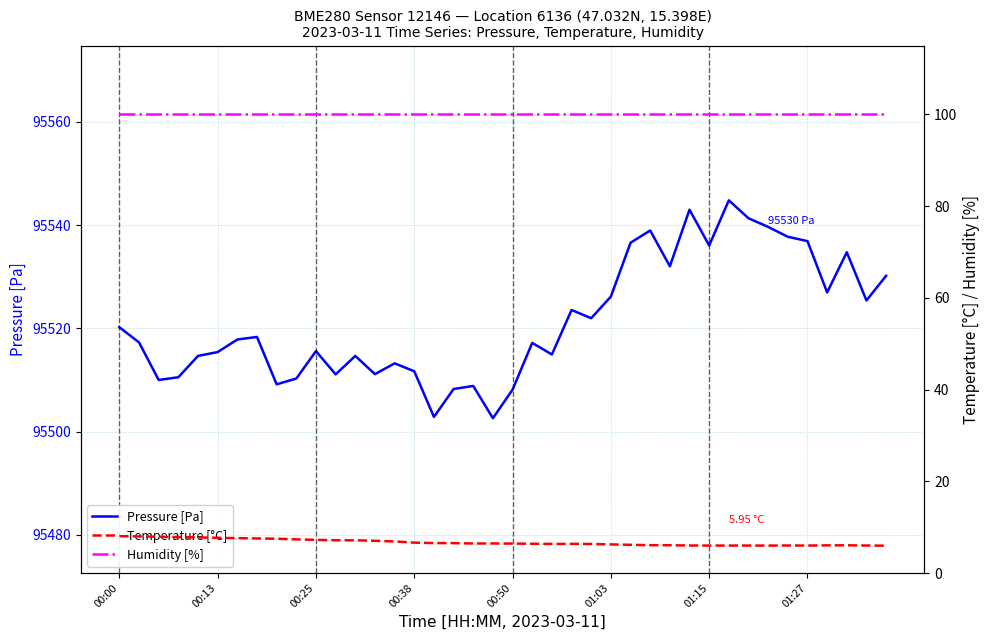

Read the Pressure [Pa] value at 18.

95508.8